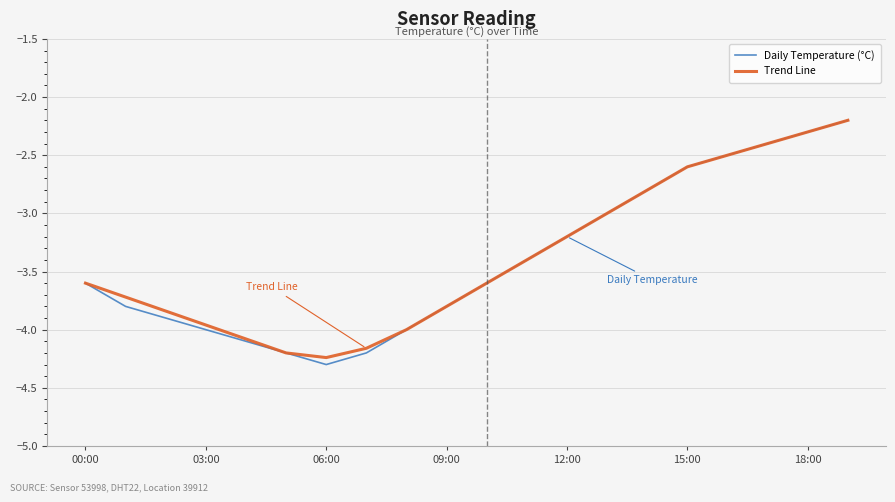

What is the difference between the maximum and minimum values in the Trend Line series?

2.0